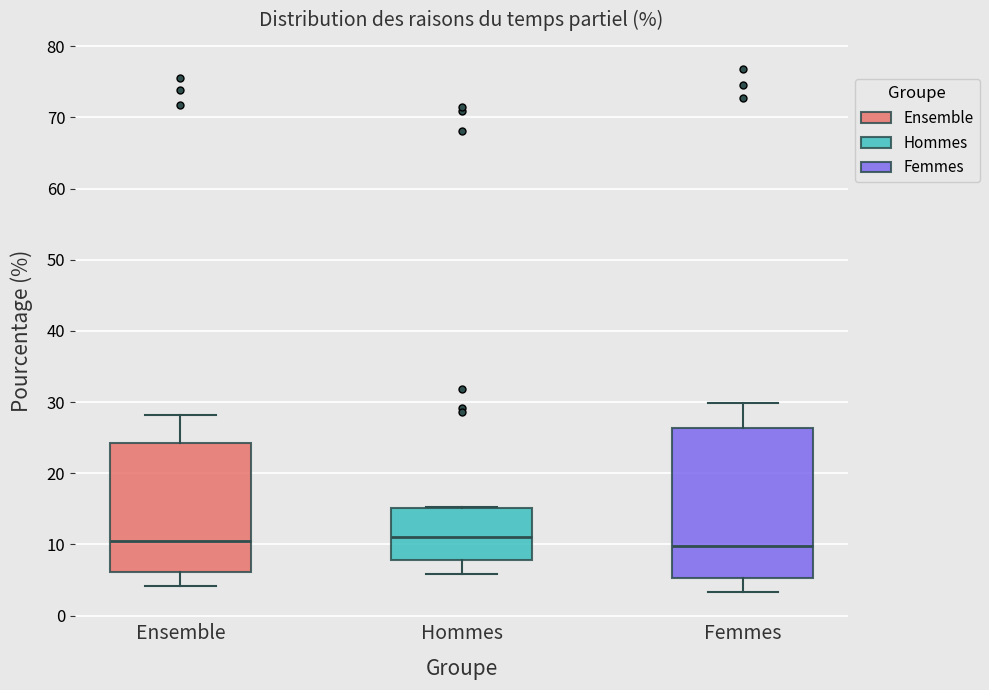

Which box is the tallest, from its lower edge to its upper edge?

Femmes